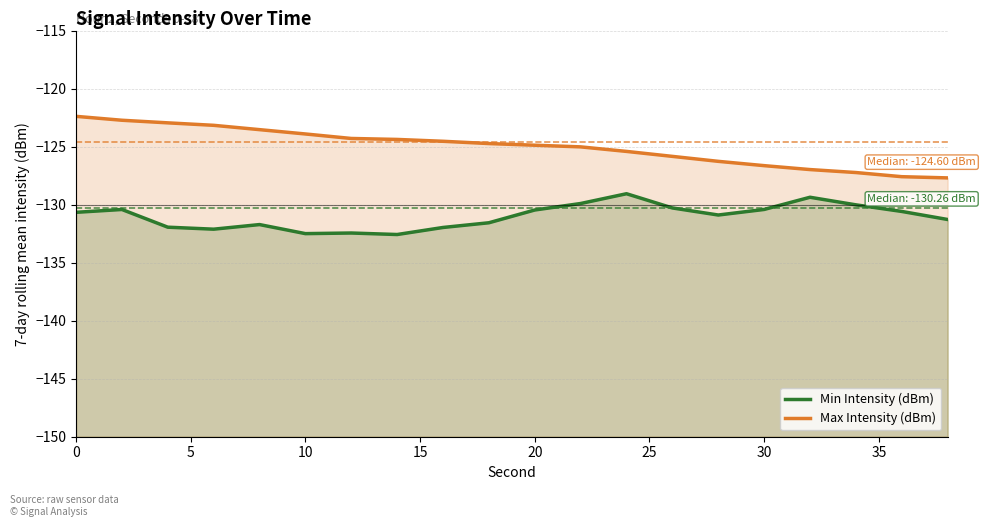

True or false: Min Intensity (dBm) and Max Intensity (dBm) intersect in this chart.

False